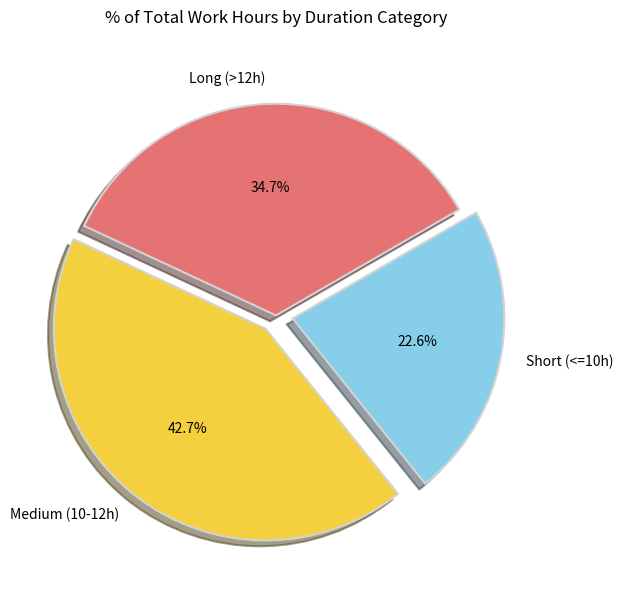

Which category has the smallest portion of the pie?

Short (<=10h)